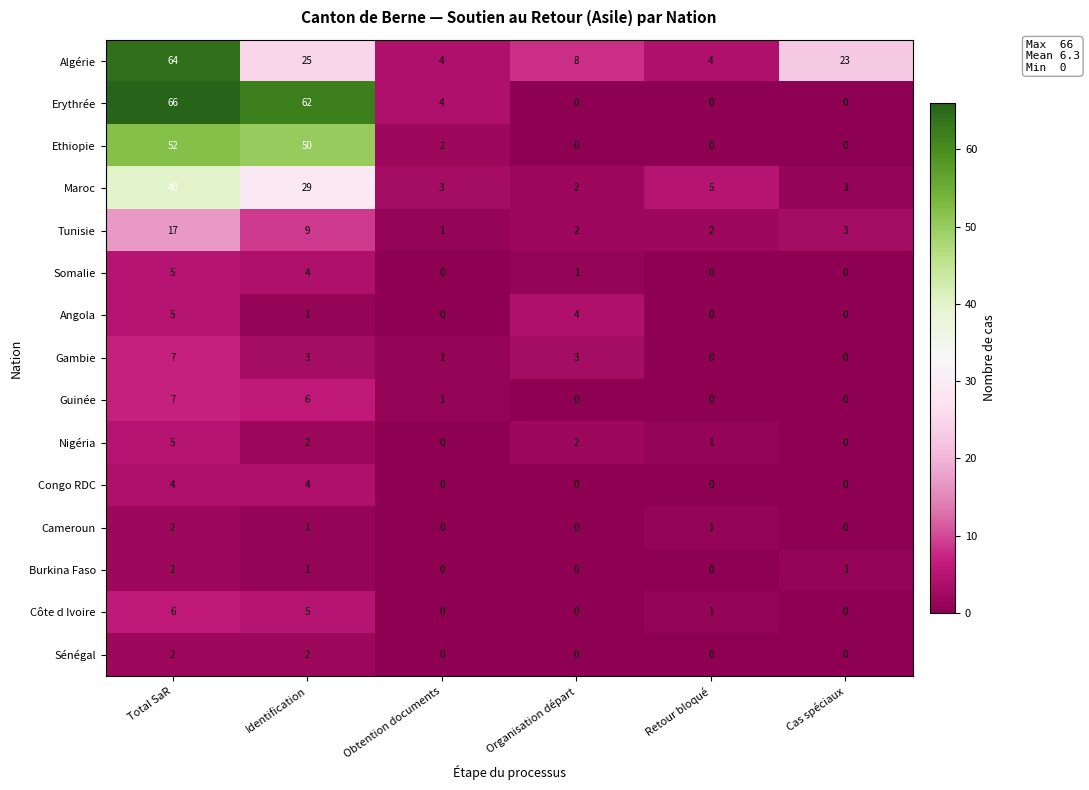

What is the difference between the second highest and minimum values in the Côte d Ivoire series?

5